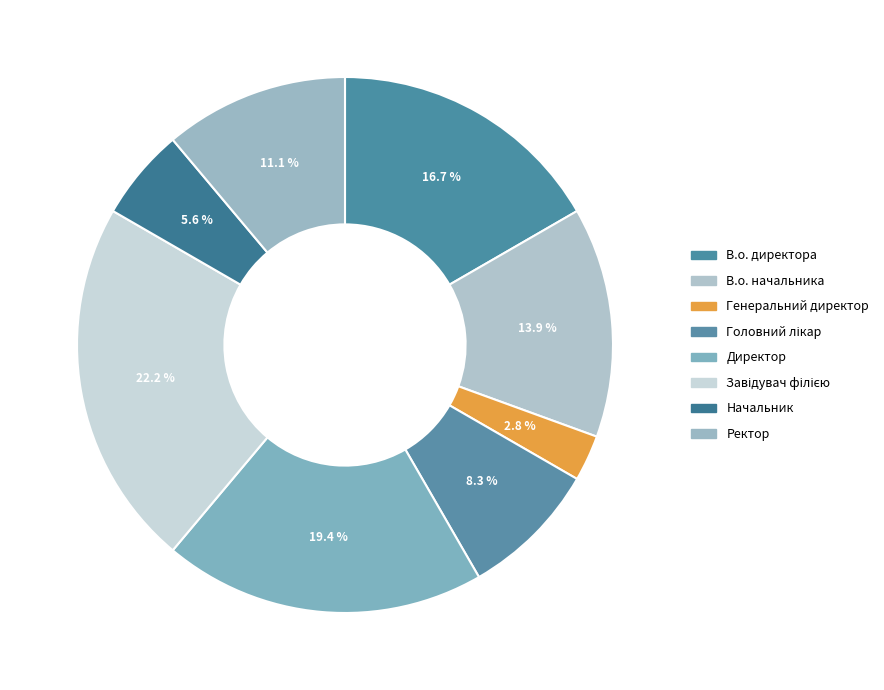

What percentage is the В.о. начальника slice, to the nearest percent?

14%